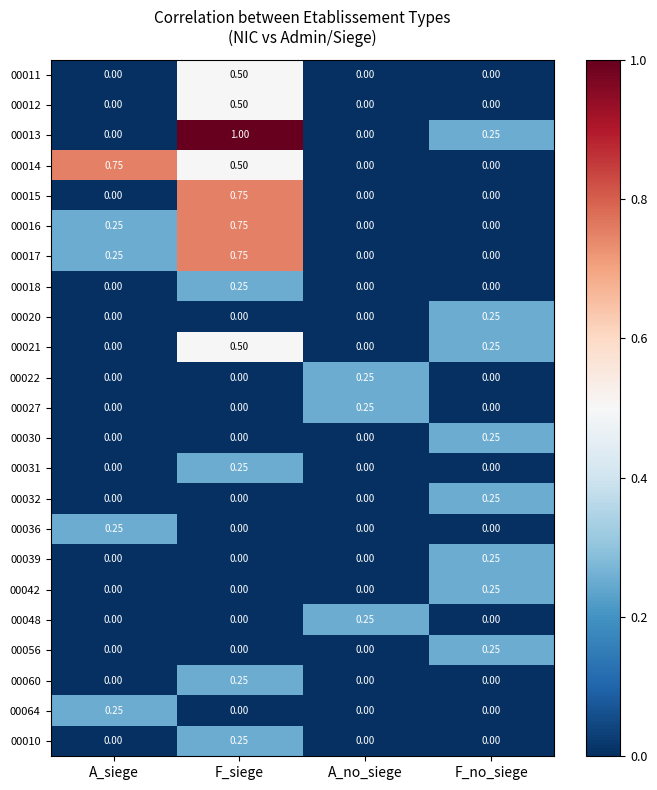

At which category is the sum across all series the highest?

F_siege